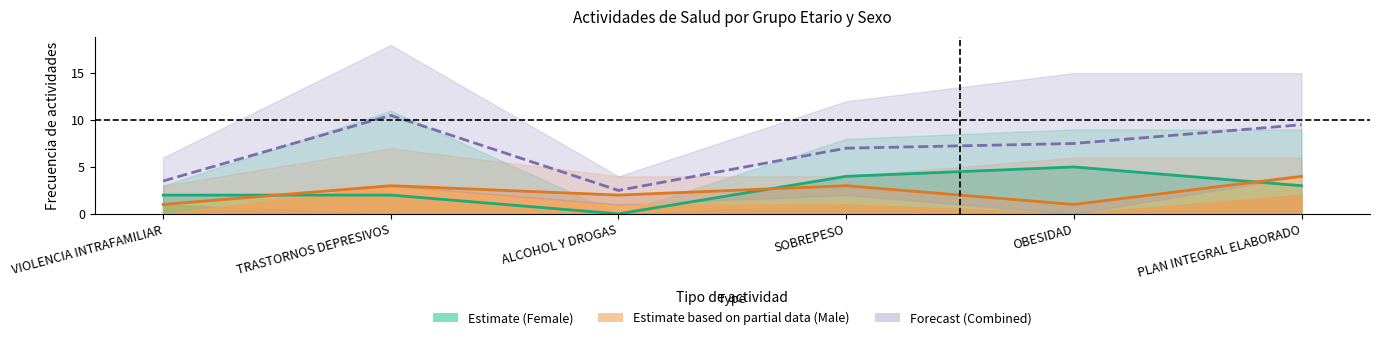

Which series has the largest total across all categories?

Forecast (Combined)